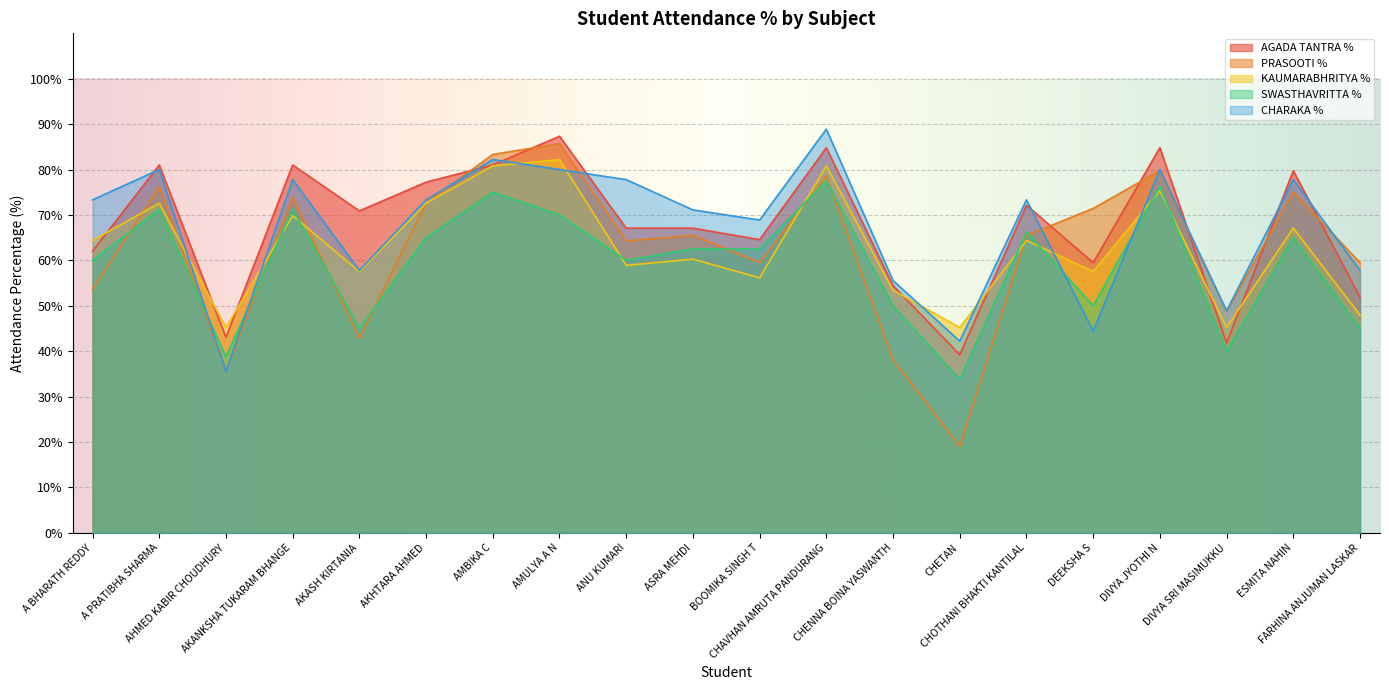

What is the value of the CHARAKA % point at the 15th from the left?

73.3